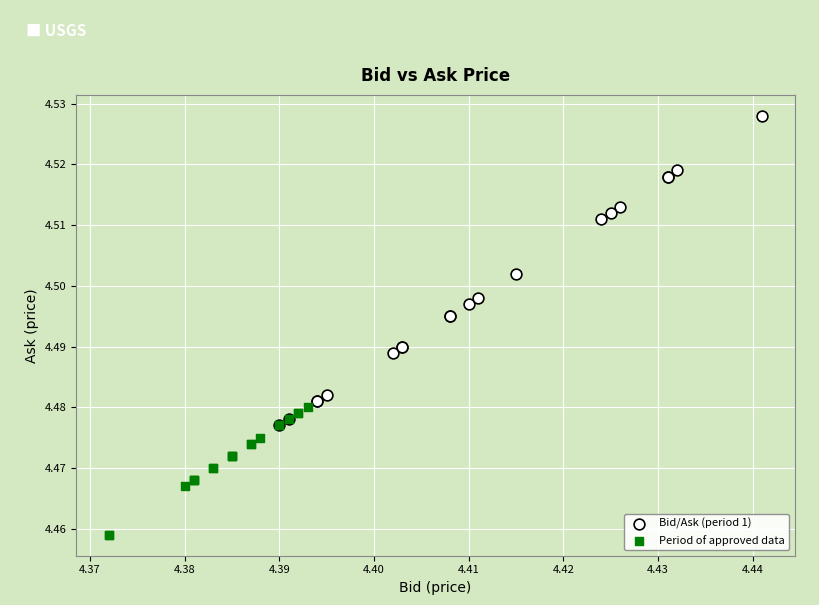

Which series has the largest Y range (max minus min)?

Bid/Ask (period 1)